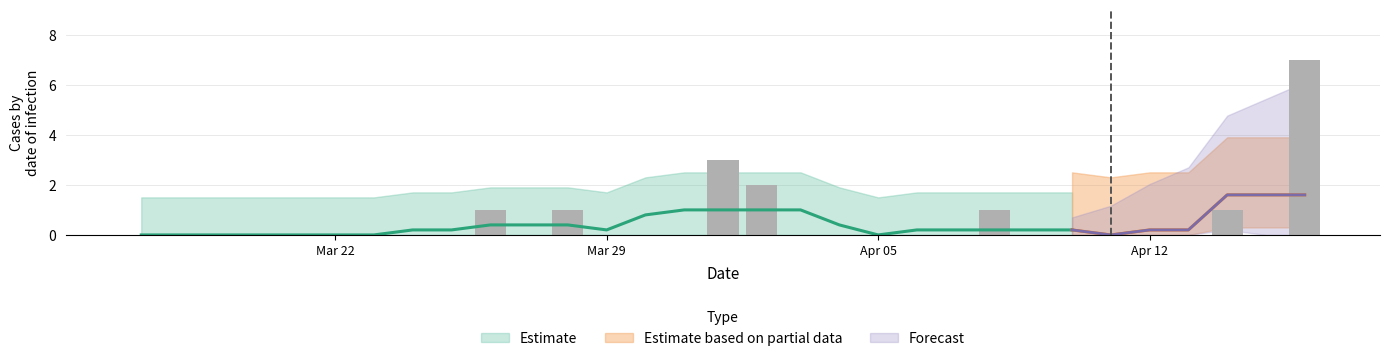

How many data points does each series have?

31